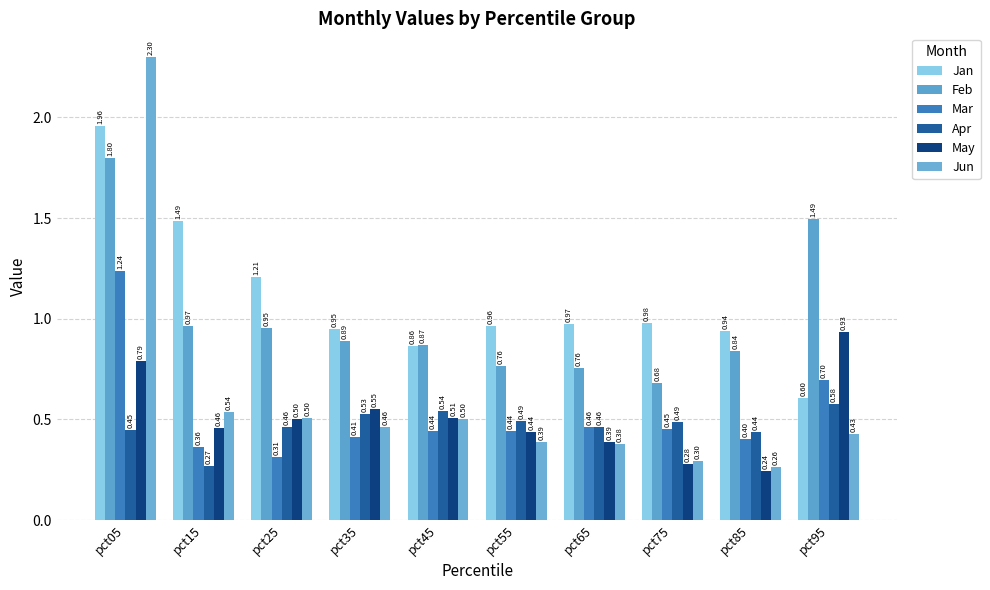

The value of Apr at pct25 is 0.5. True or false?

True